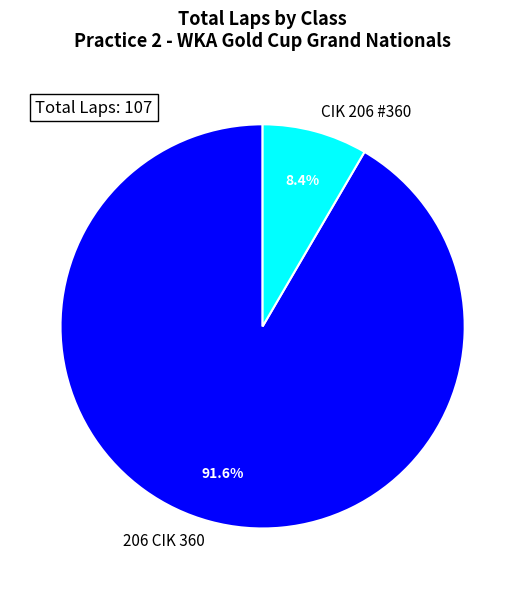

Approximately how many times larger is the value at 206 CIK 360 compared to CIK 206 #360?

10.9